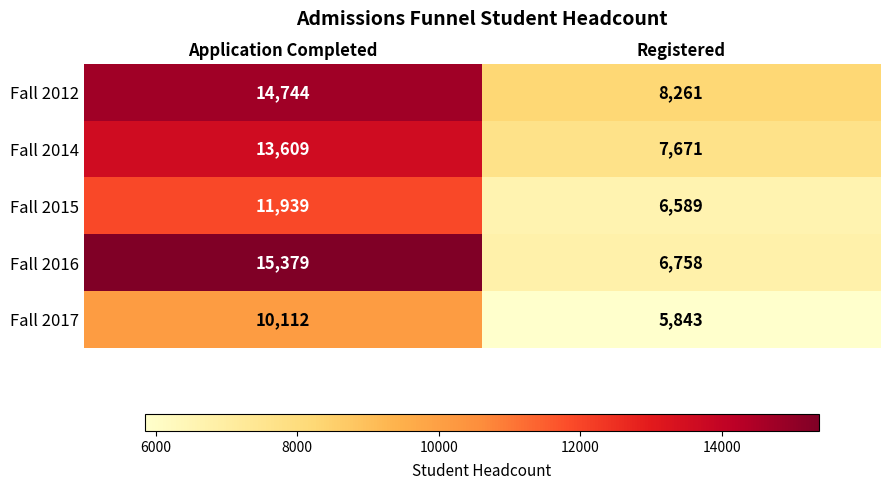

Which category has the lowest value in the Fall 2016 series?

Registered